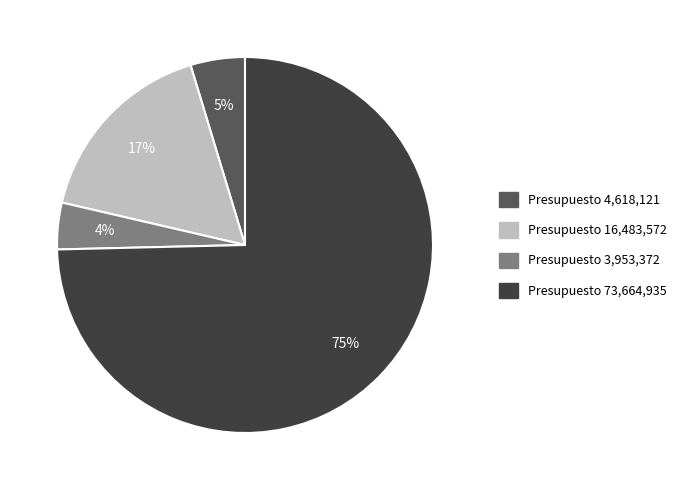

Is there any slice that represents more than half of the pie?

Yes